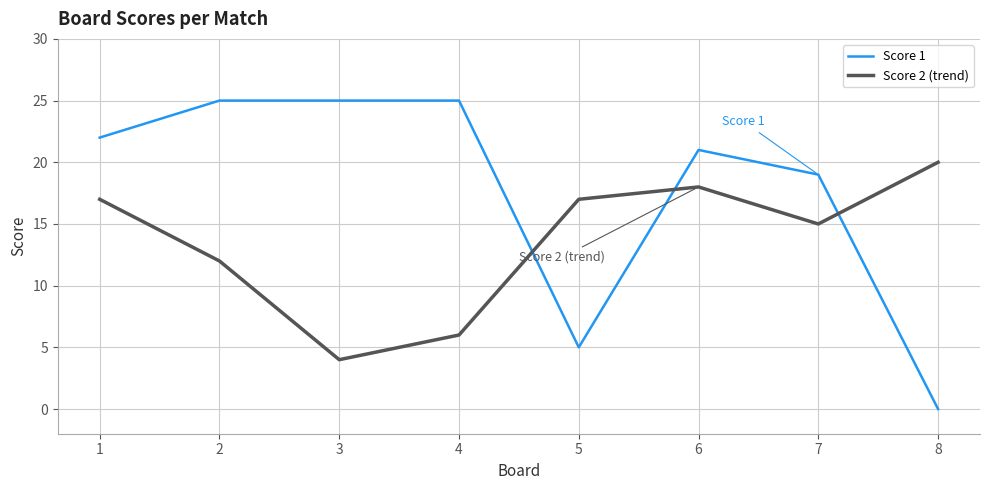

Rank the series at 3 from lowest to highest value.

Score 2 (trend), Score 1